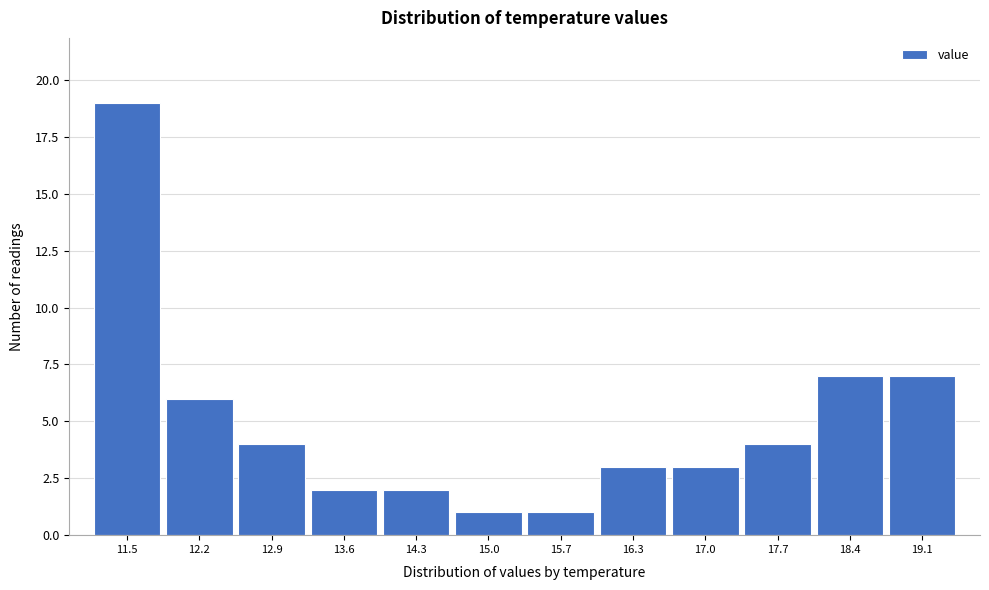

Reading right to left, what are all the values shown in this chart?

19.1=7	18.4=7	17.7=4	17.0=3	16.3=3	15.7=1	15.0=1	14.3=2	13.6=2	12.9=4	12.2=6	11.5=19